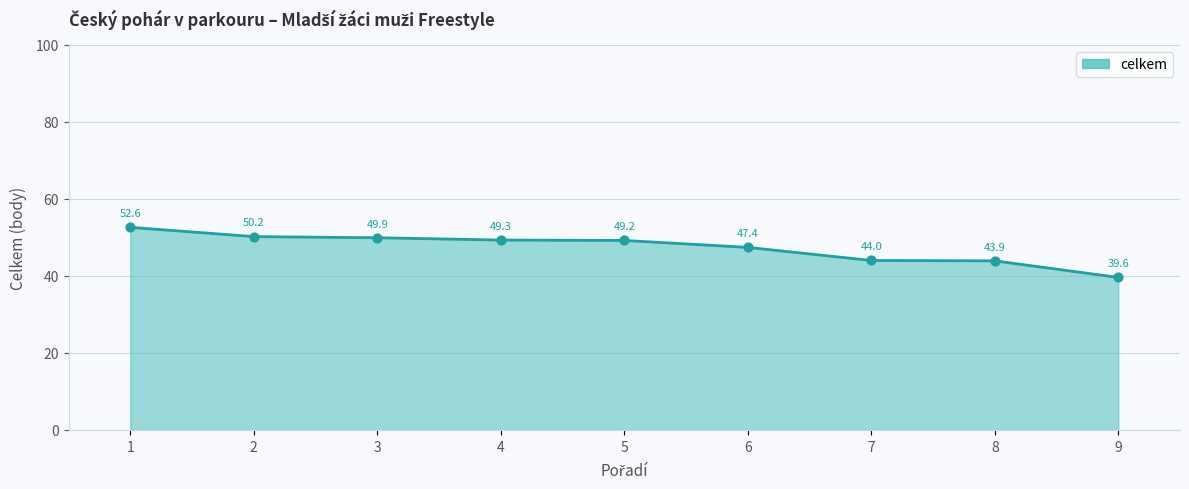

What is the ratio of the value at 7 to the value at 9?

1.1